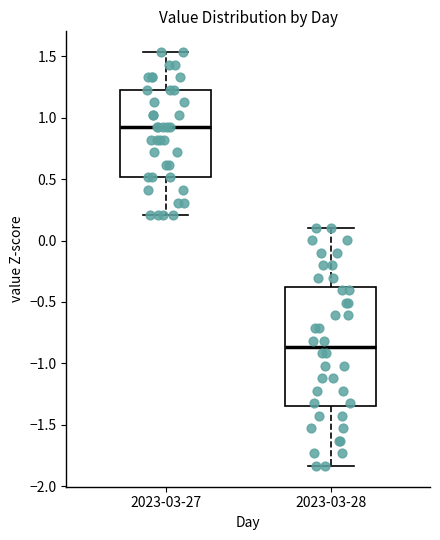

Reading left to right, transcribe this box plot: for each box, give where its median line is, the range the box spans, and where its two whiskers end, as read against the y-axis. The values are not printed on the chart, so give them approximately, as read against the axis.

2023-03-27: median 0.90, box 0.50 to 1.25, whiskers 0.20 to 1.55
2023-03-28: median -0.85, box -1.35 to -0.40, whiskers -1.85 to 0.10